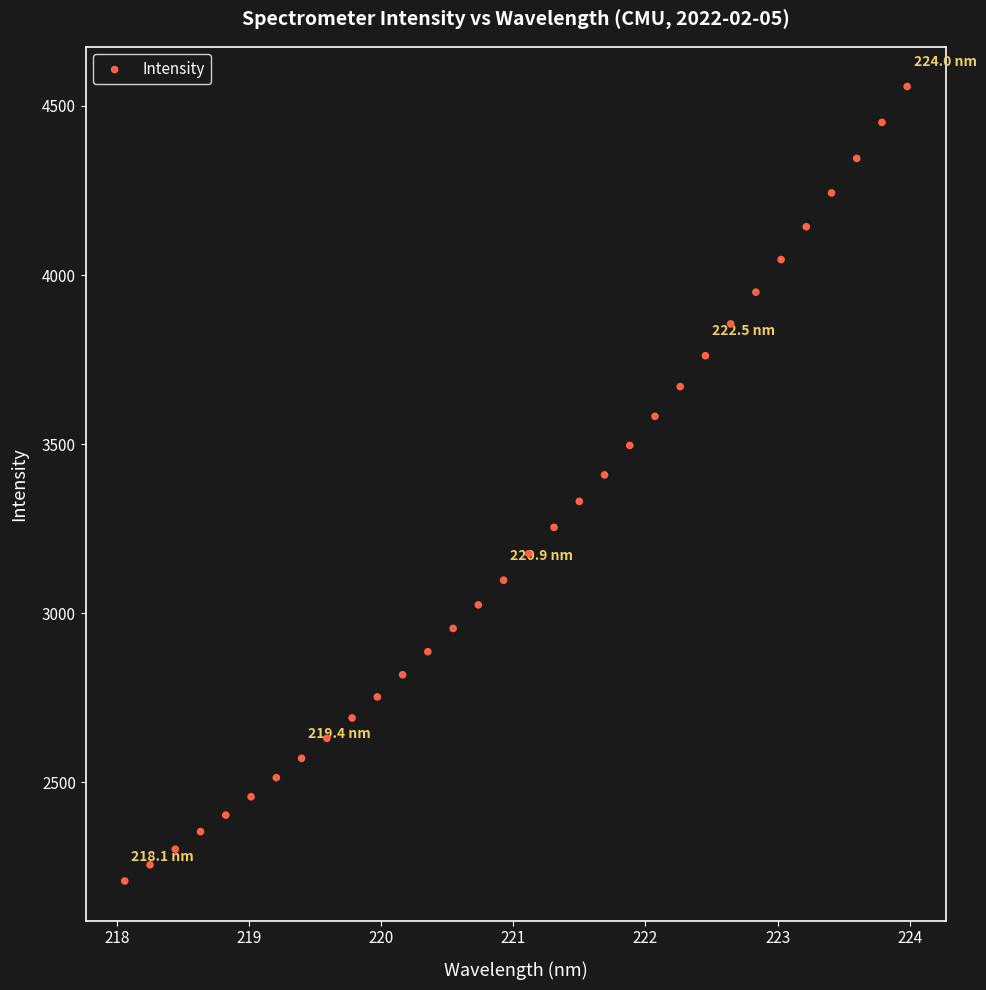

What is the range of Y values (max minus min)?

2349.6